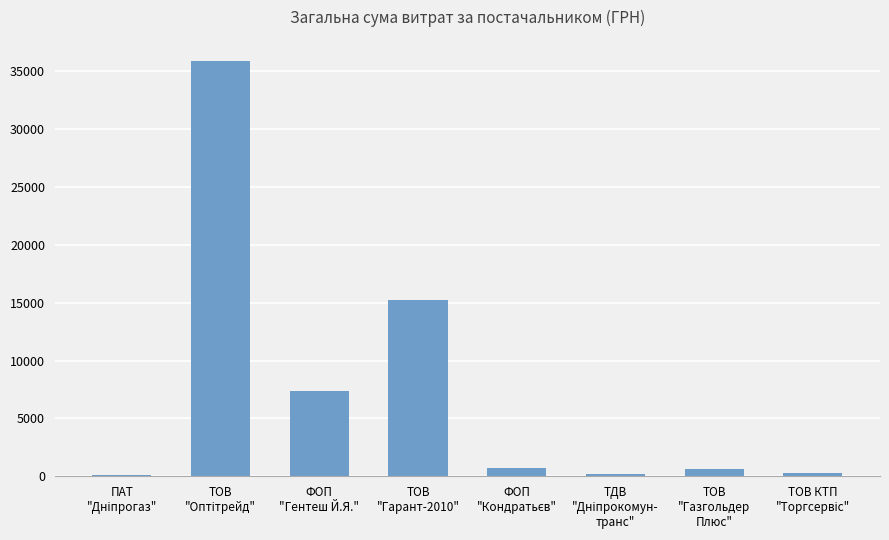

What is the sum of all values?

60499.0